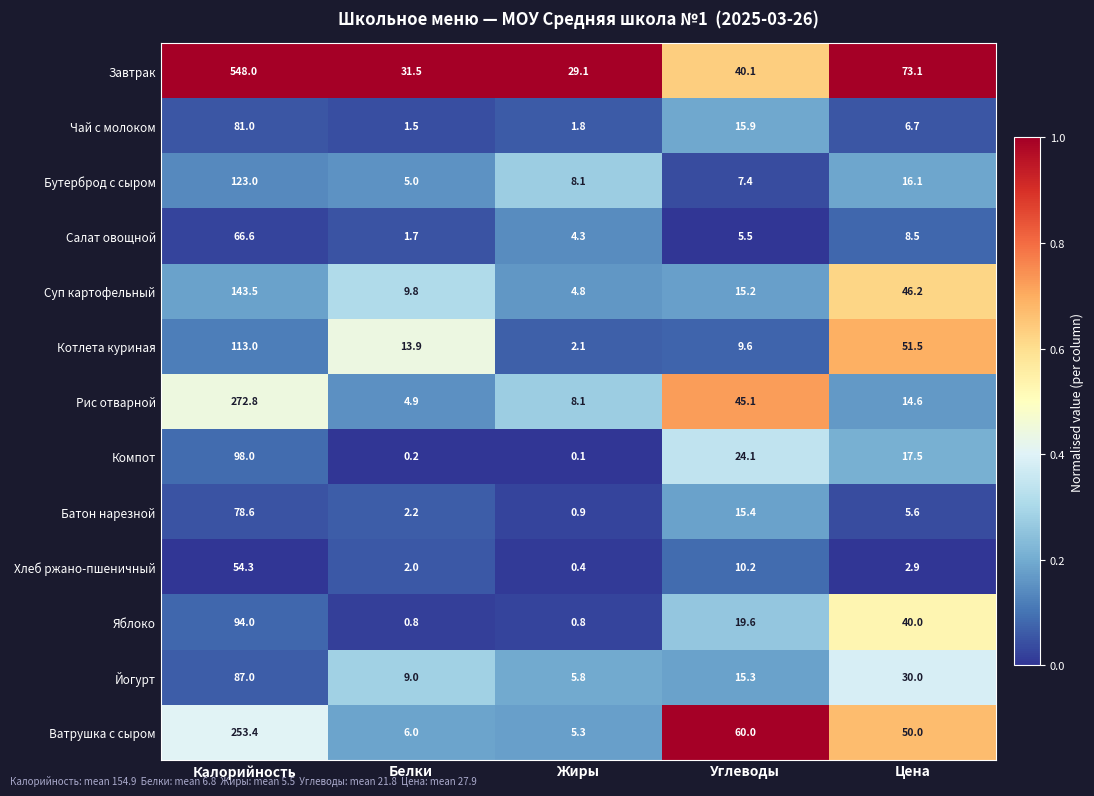

What is the approximate value of Ватрушка с сыром at Цена?

50.0